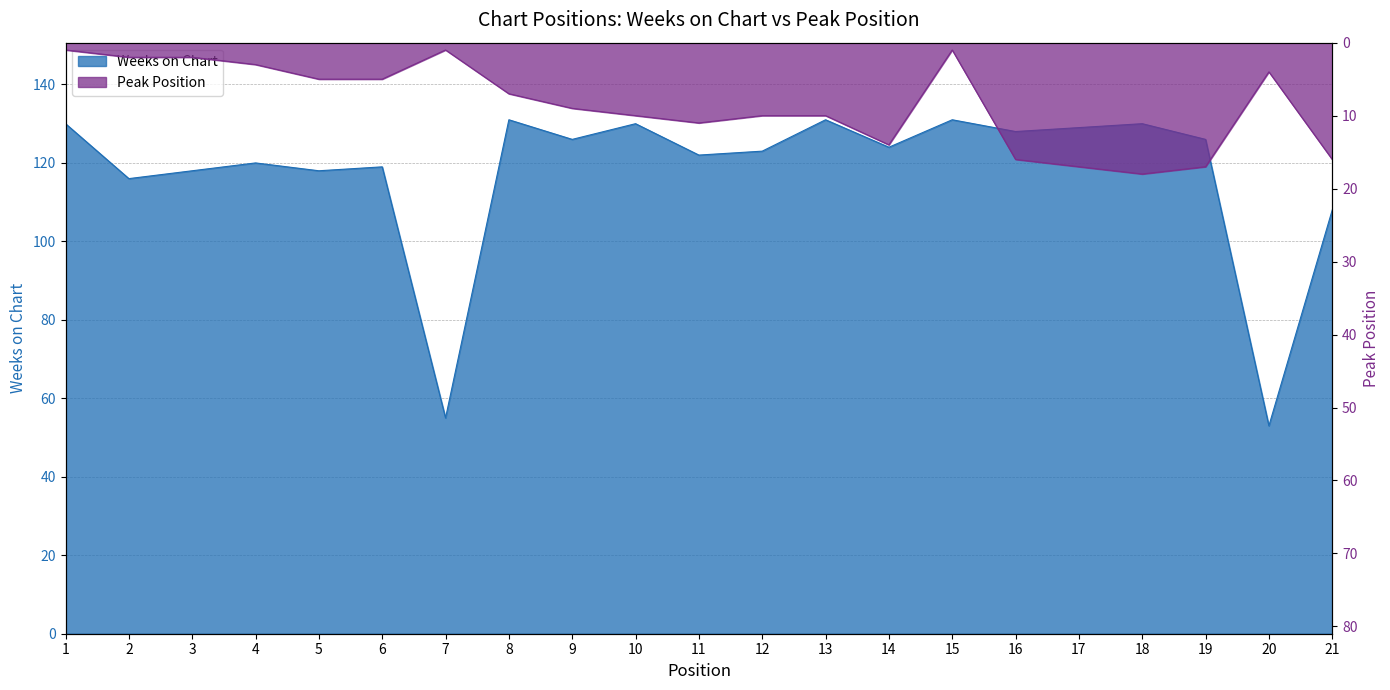

What is the total value across all series at 11?

133